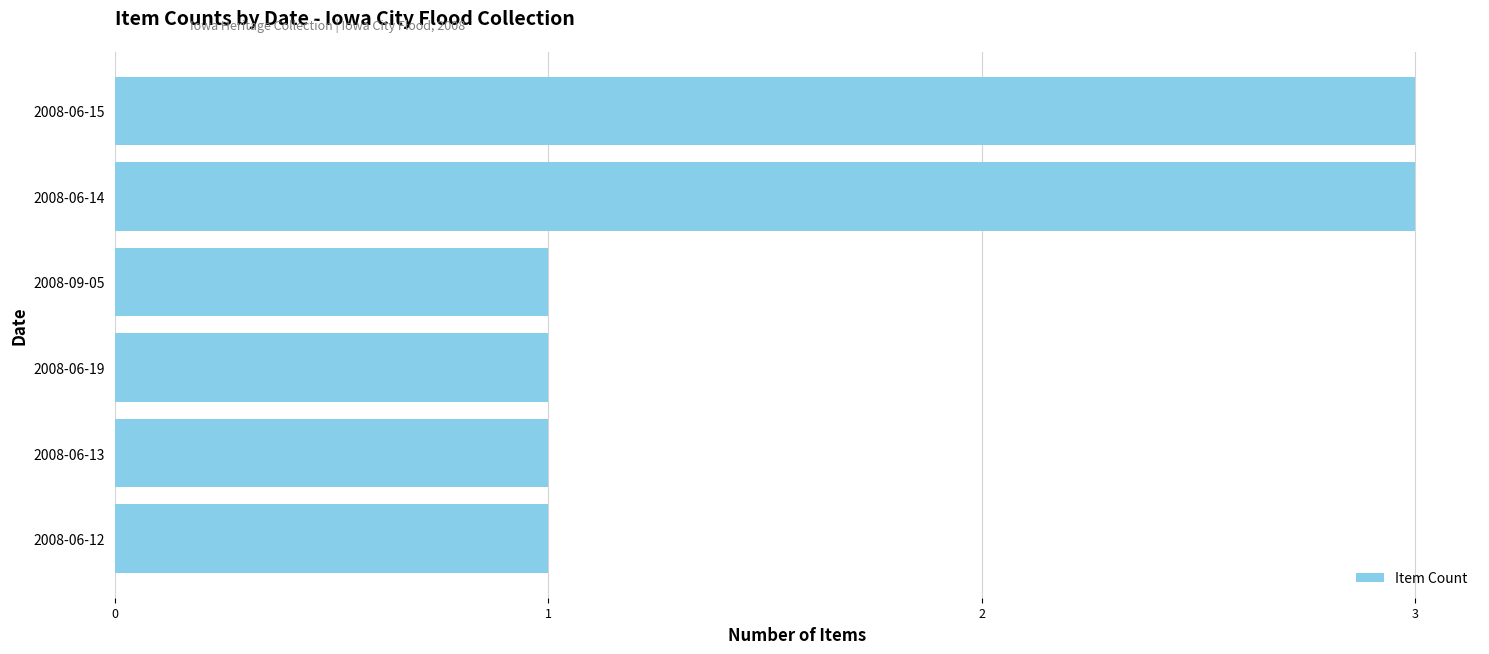

Is it true that the value at 2008-06-14 is 3?

True